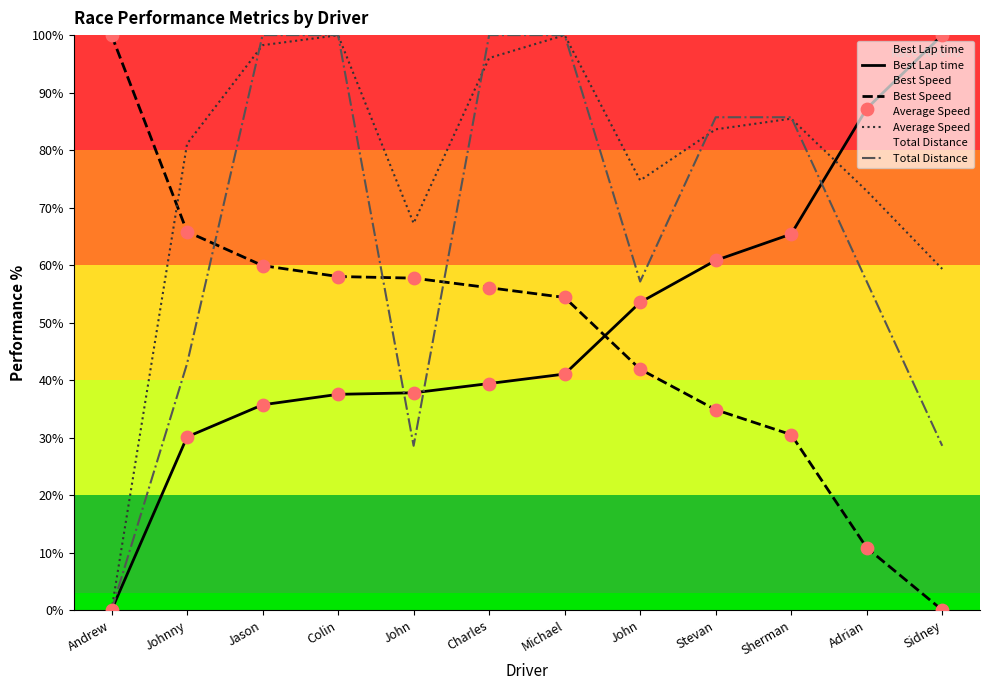

Is the value of Average Speed at Sherman greater than the value of Best Lap time at Colin?

Yes